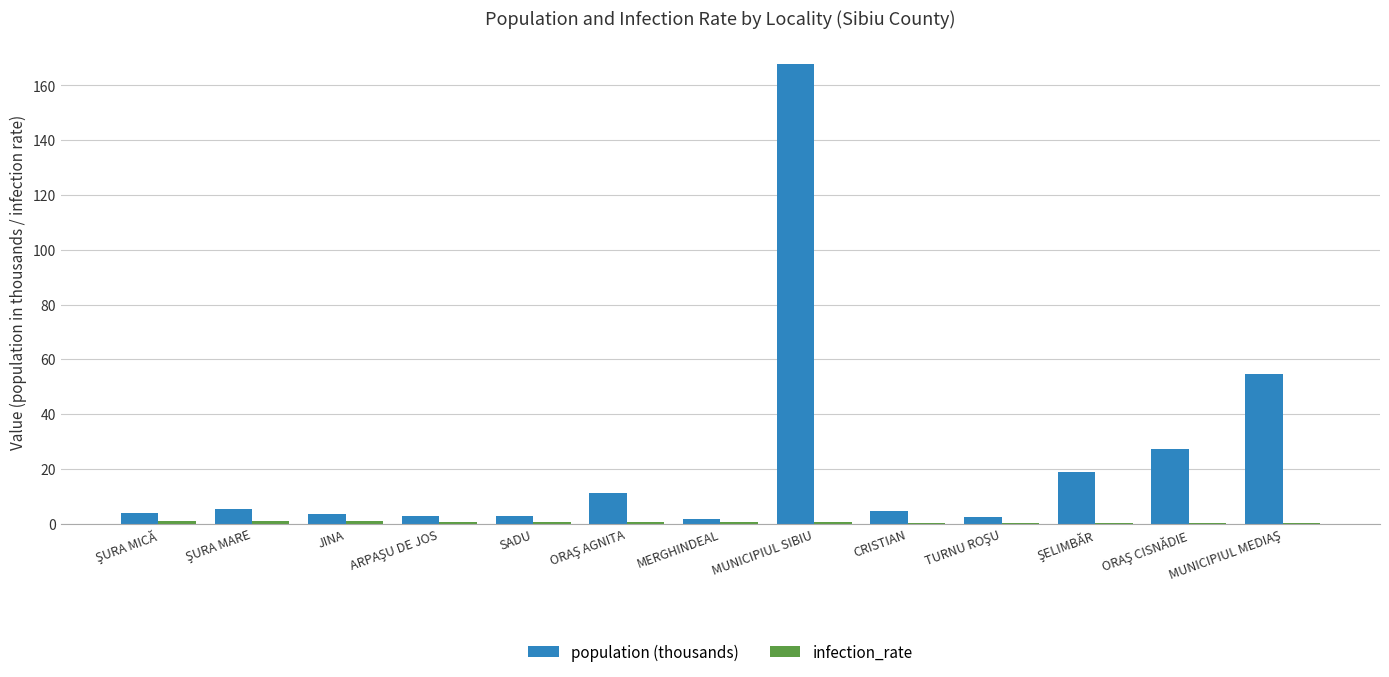

At which label does population (thousands) reach its peak?

MUNICIPIUL SIBIU